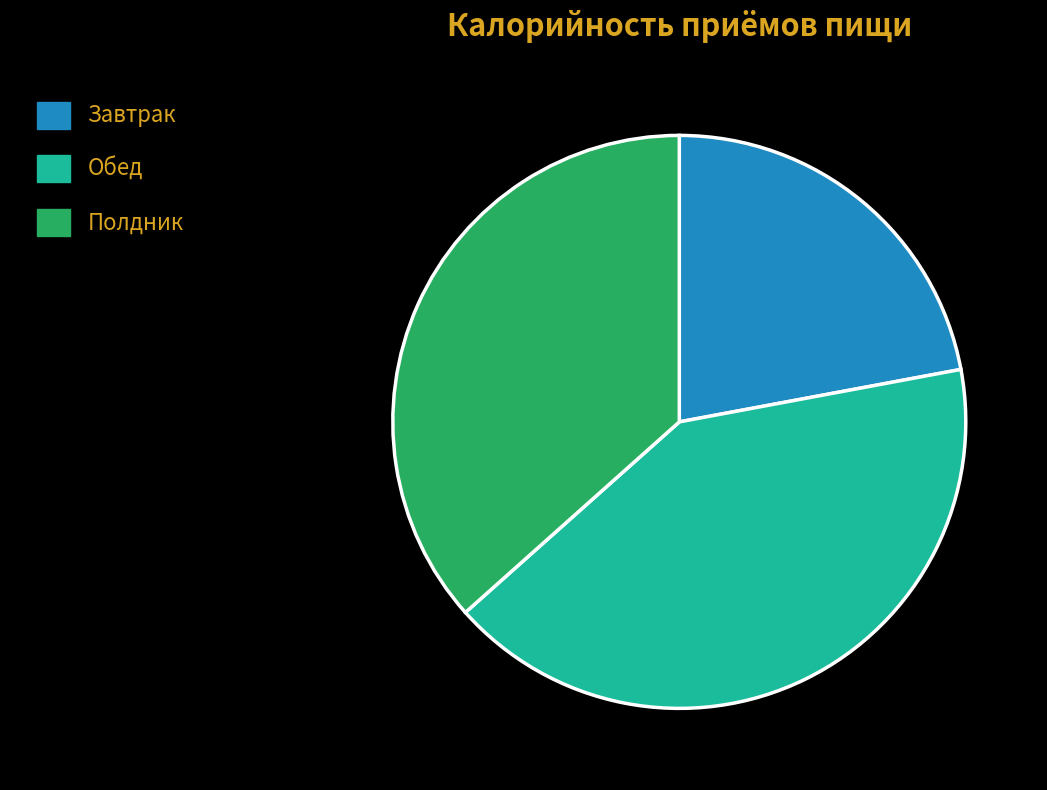

Is it true that Завтрак is 22% of the pie?

True